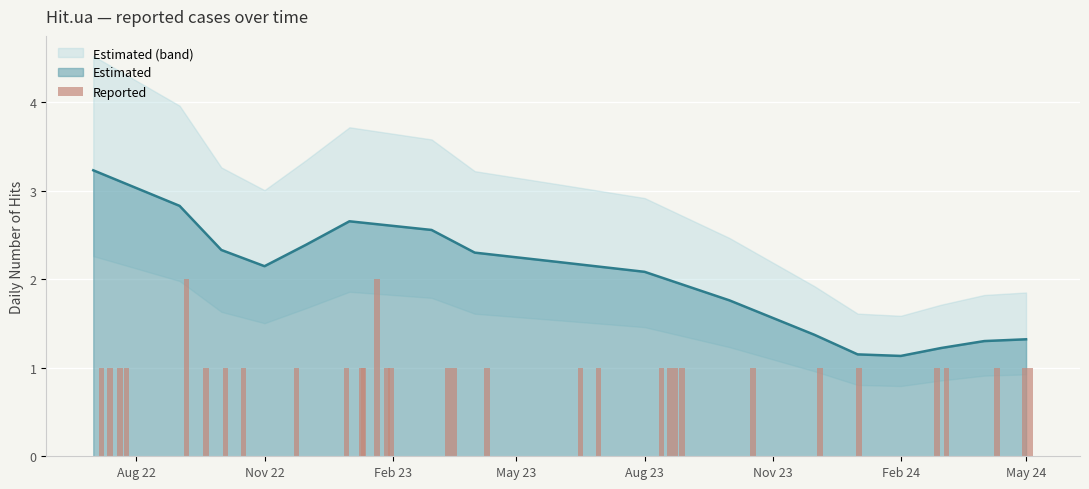

How many bars are there in total?

32